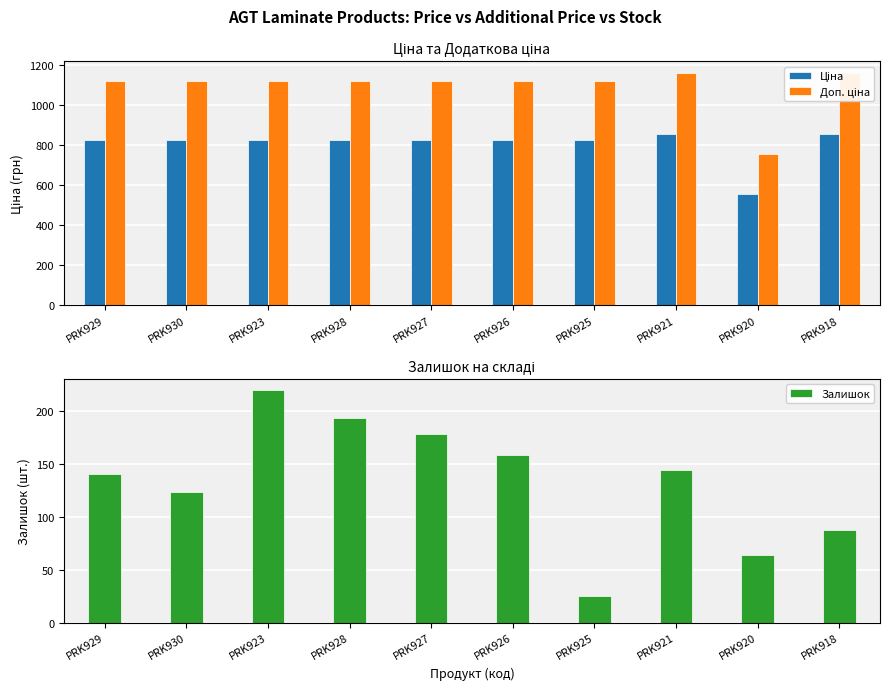

How many bars are there in total?

30